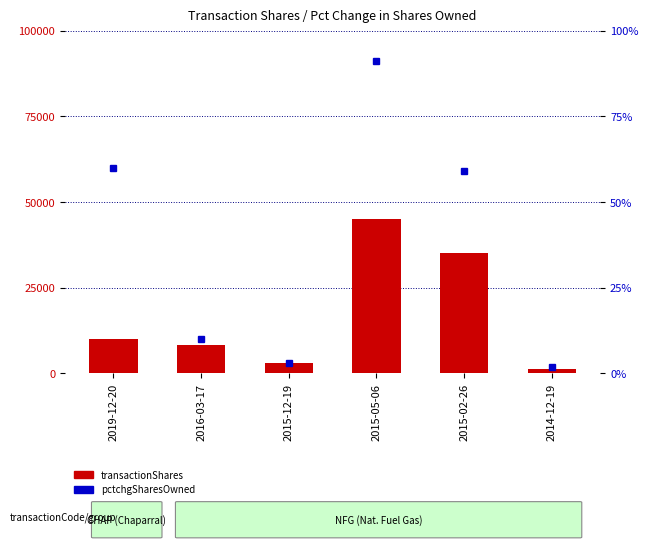

What is the total value across all series at 2019-12-20?

10060